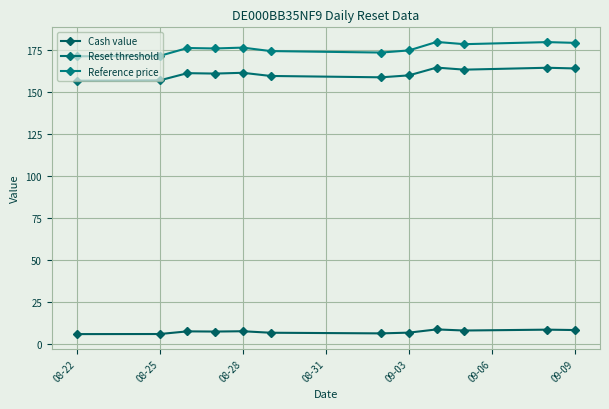

How many series are shown in this chart?

3